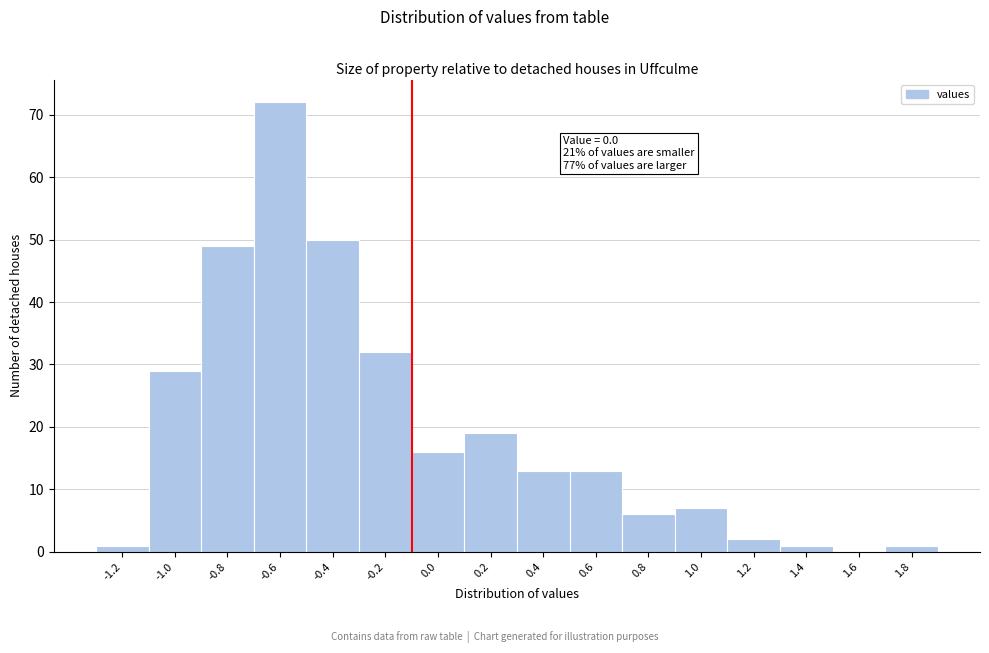

Reading left to right, transcribe all the data shown in this chart.

-1.2=1	-1.0=29	-0.8=49	-0.6=72	-0.4=50	-0.2=32	0.0=16	0.2=19	0.4=13	0.6=13	0.8=6	1.0=7	1.2=2	1.4=1	1.6=0	1.8=1